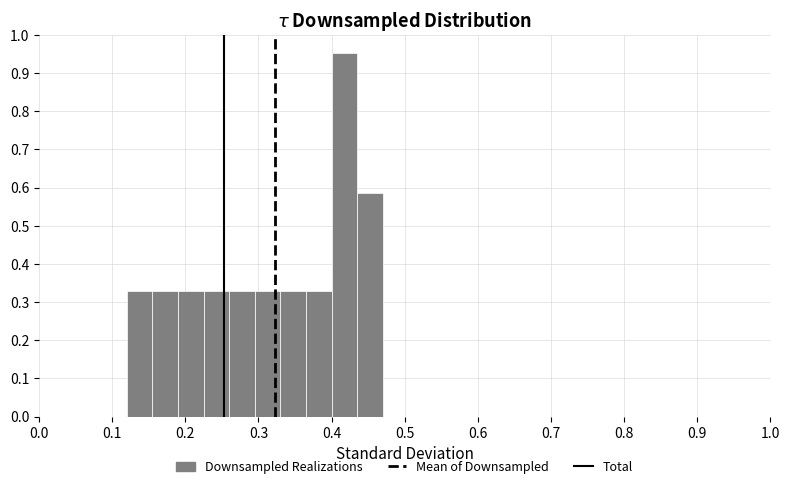

Around what value on the x-axis is the tallest bar? Give the approximate position of its centre, as read against the axis.

0.42